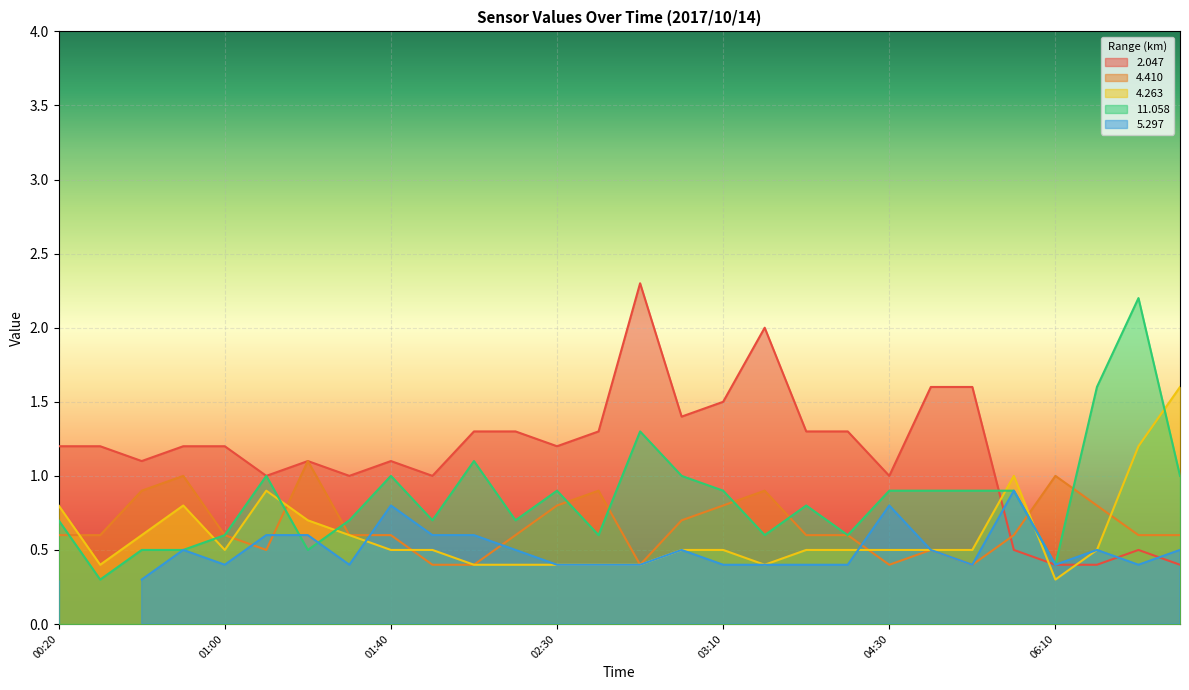

What is the maximum value shown in the chart?

2.3